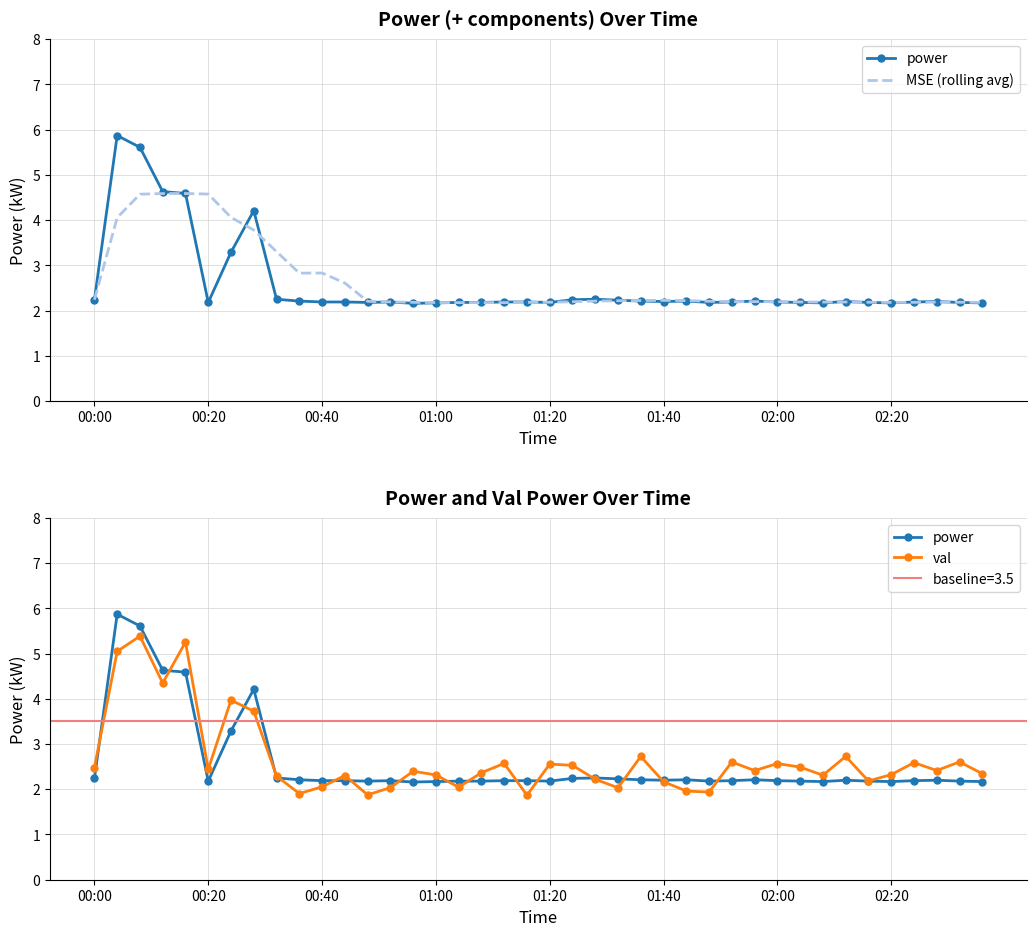

What is the maximum value shown in the chart?

5.9